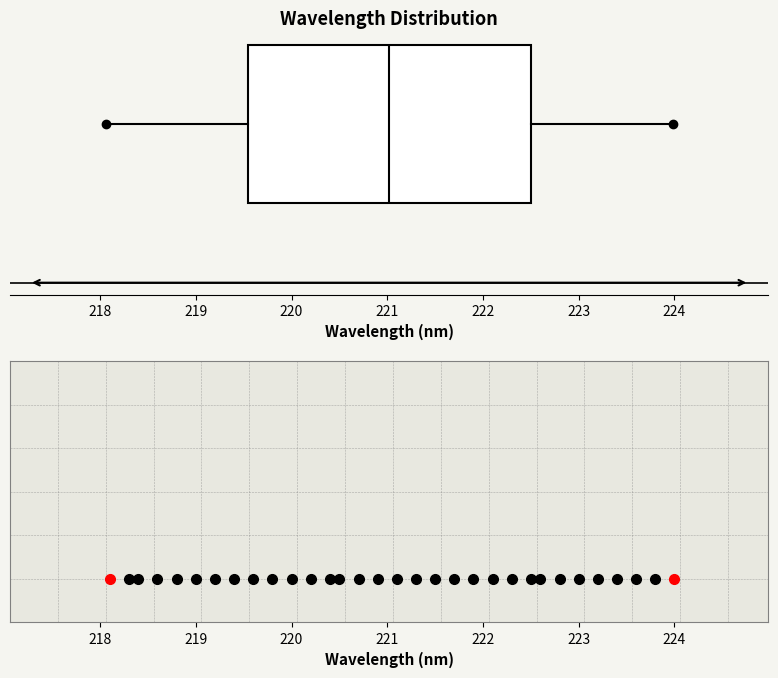

Where does the median line of the box sit on the x-axis? The values are not printed on the chart, so give them approximately, as read against the axis.

221.0